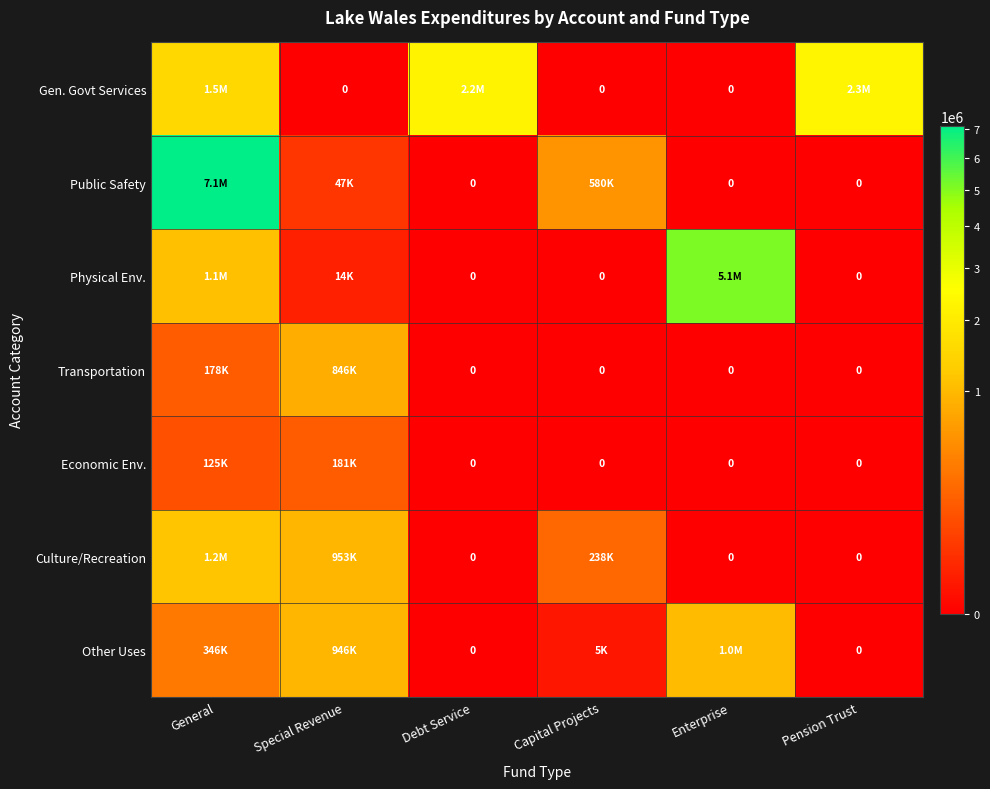

How many Economic Env. values are between 0 and 125210?

5